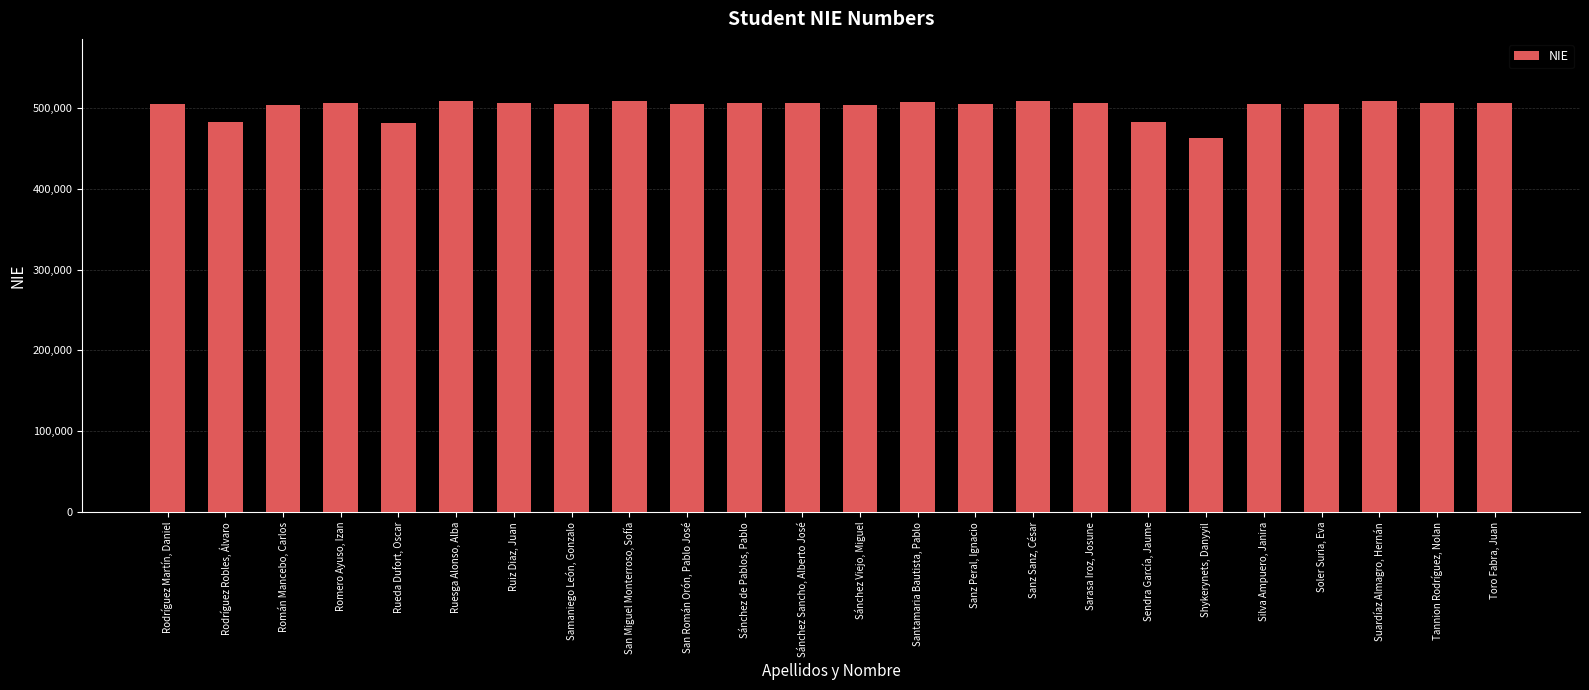

What is the greatest value displayed?

508907